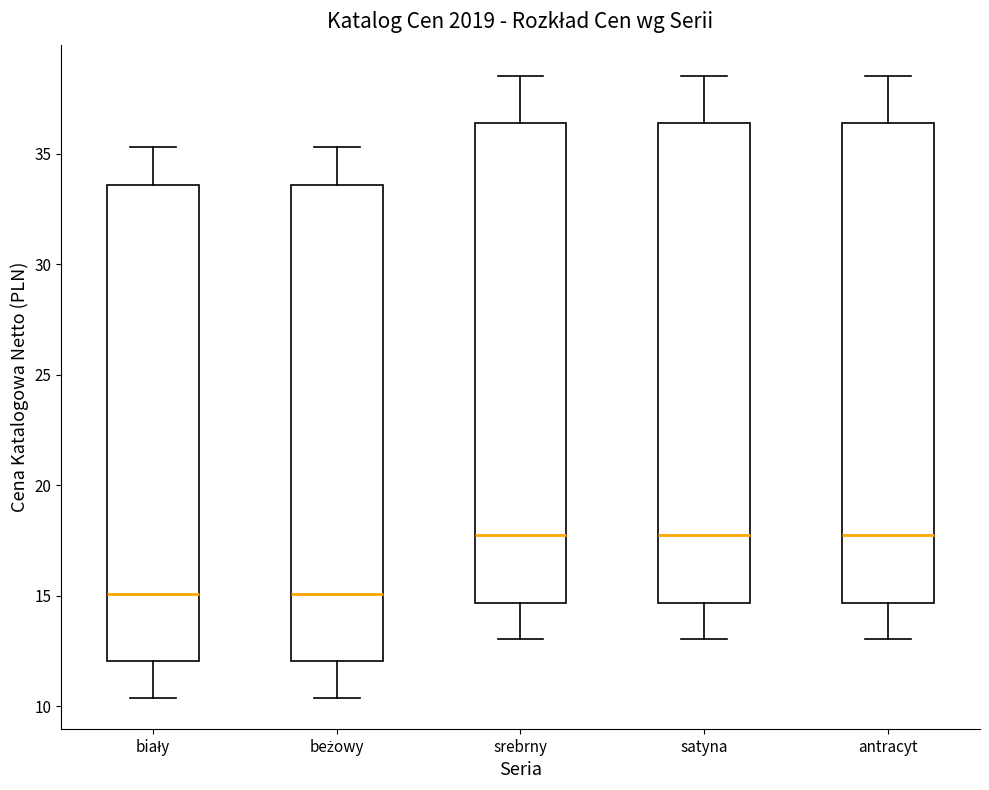

Where does the upper whisker of the box for srebrny end on the y-axis? The values are not printed on the chart, so give them approximately, as read against the axis.

38.5